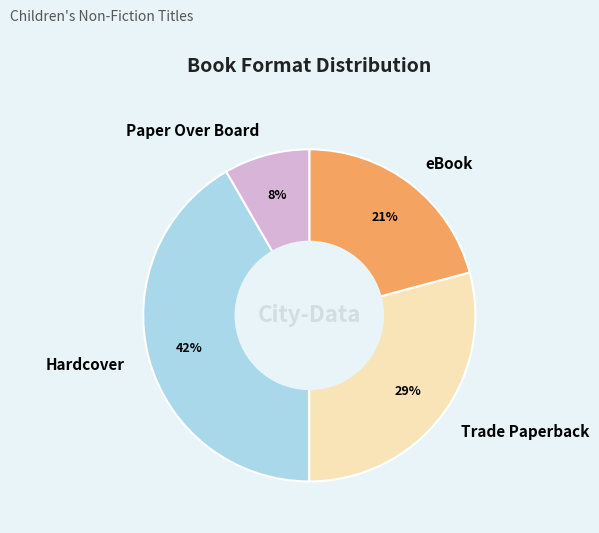

What percentage is the Hardcover slice, to the nearest percent?

42%